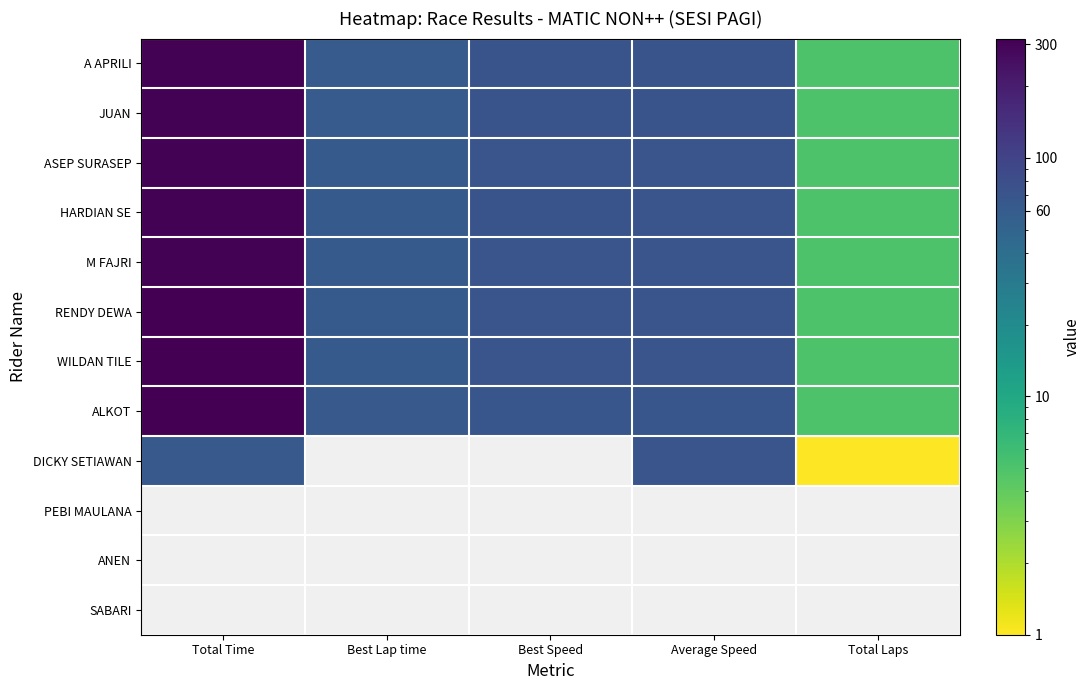

What is the maximum value shown in the chart?

316.6